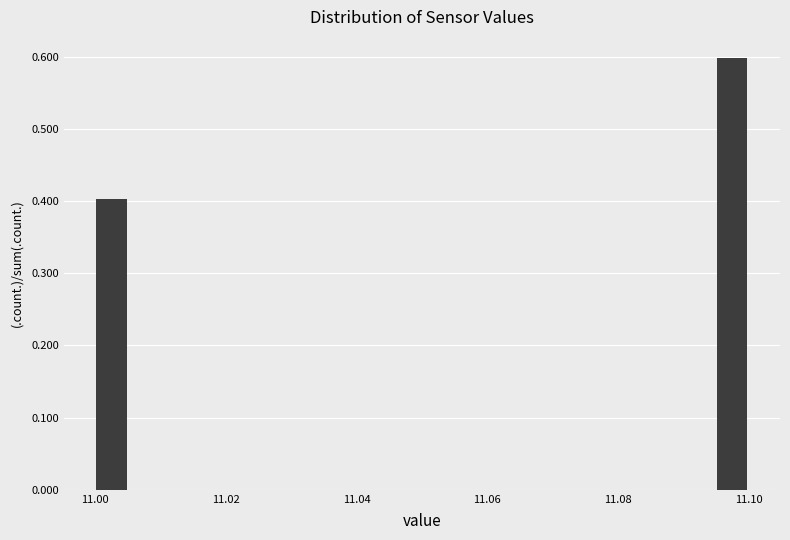

Around what value on the x-axis is the tallest bar? Give the approximate position of its centre, as read against the axis.

11.098